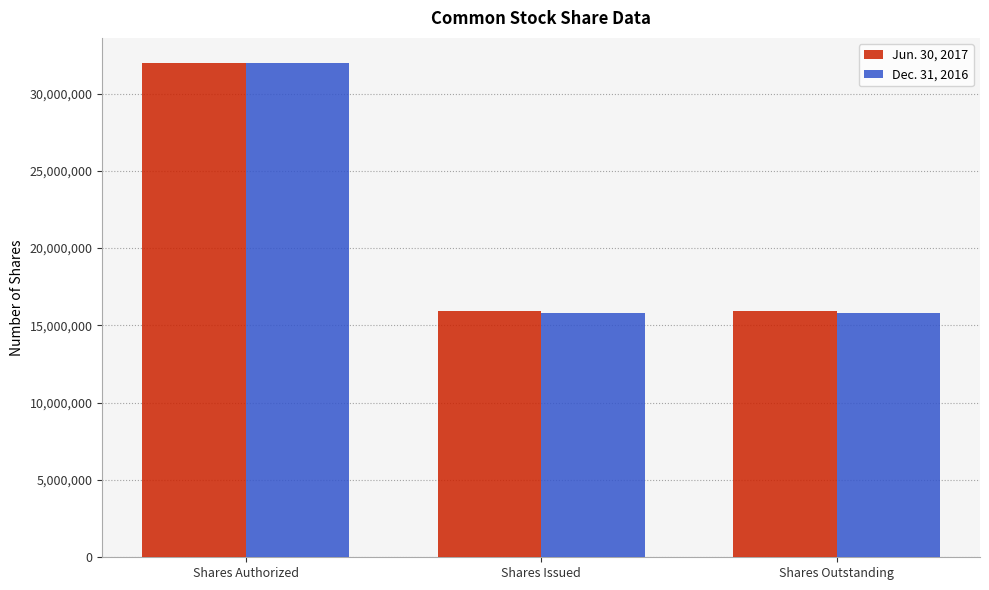

Reading left to right, extract all data points from this chart.

Jun. 30, 2017: Shares Authorized=32000000	Shares Issued=15945965	Shares Outstanding=15945965
Dec. 31, 2016: Shares Authorized=32000000	Shares Issued=15811516	Shares Outstanding=15811516